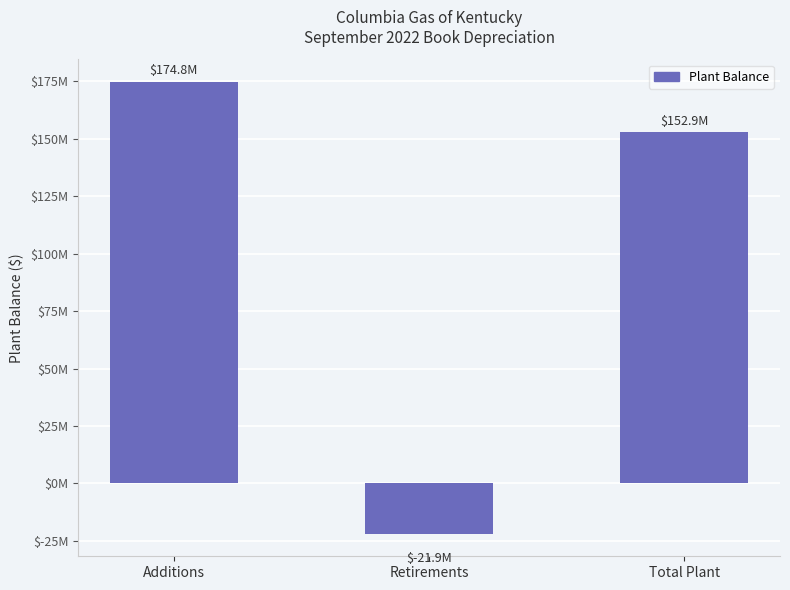

Are the bars horizontal?

No